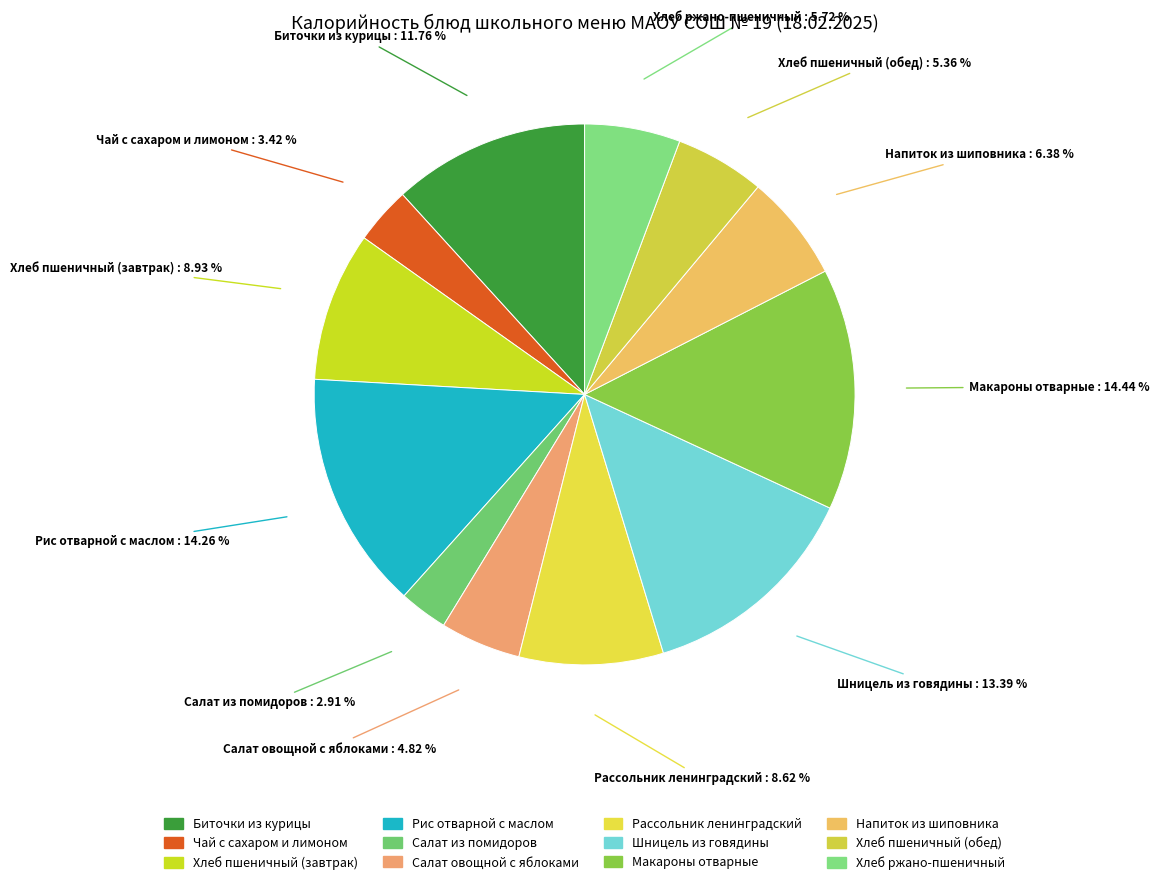

How many slices are in this pie chart?

12